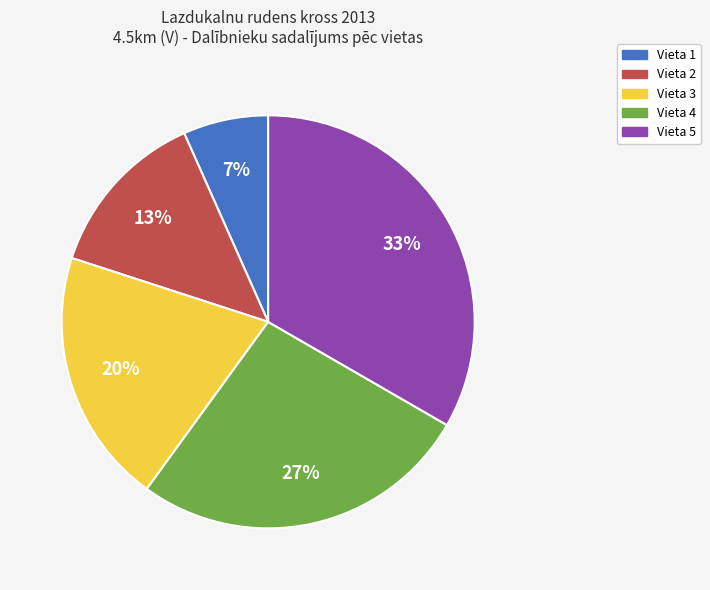

Do Vieta 5 and Vieta 2 together represent more than half of the pie?

No